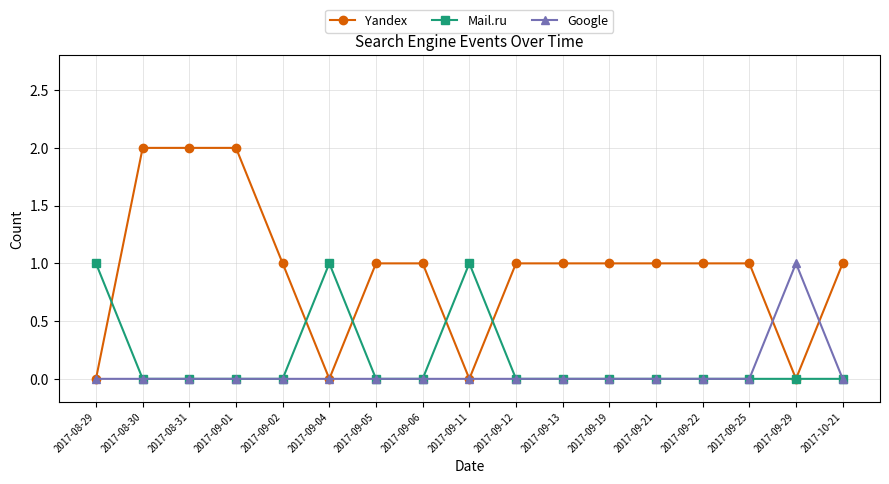

Which series has the largest range (max minus min)?

Yandex